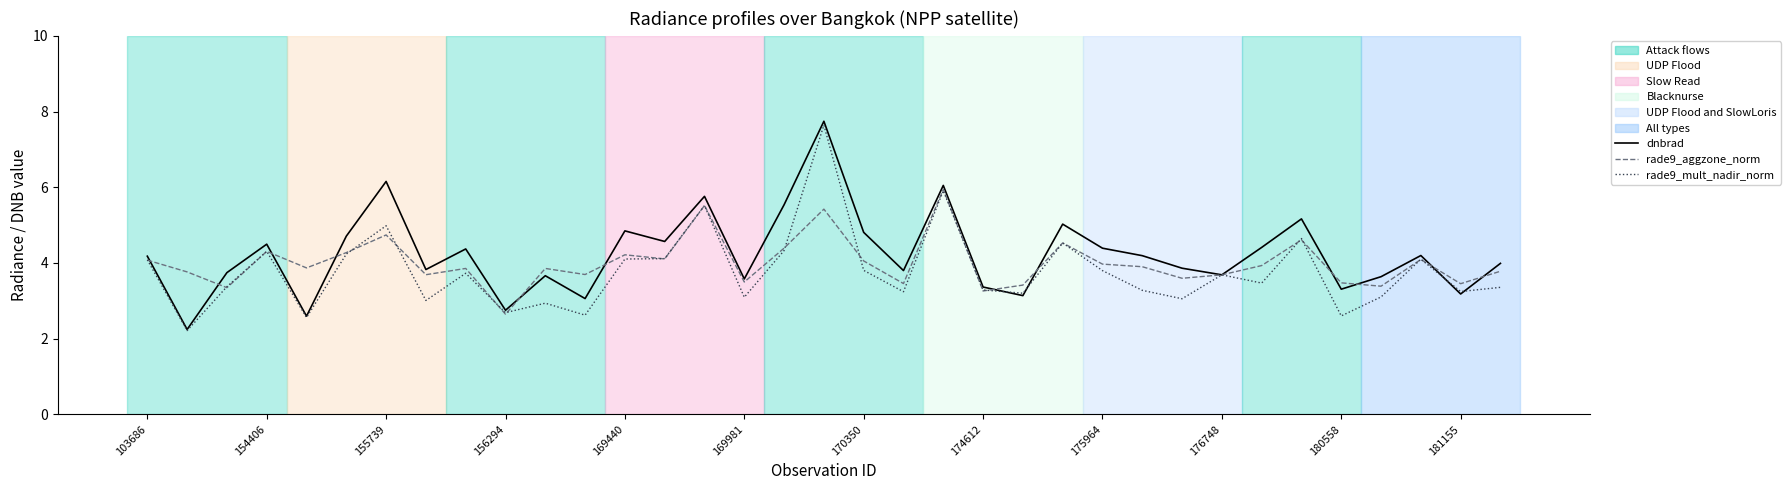

Which series has the widest spread of values?

dnbrad